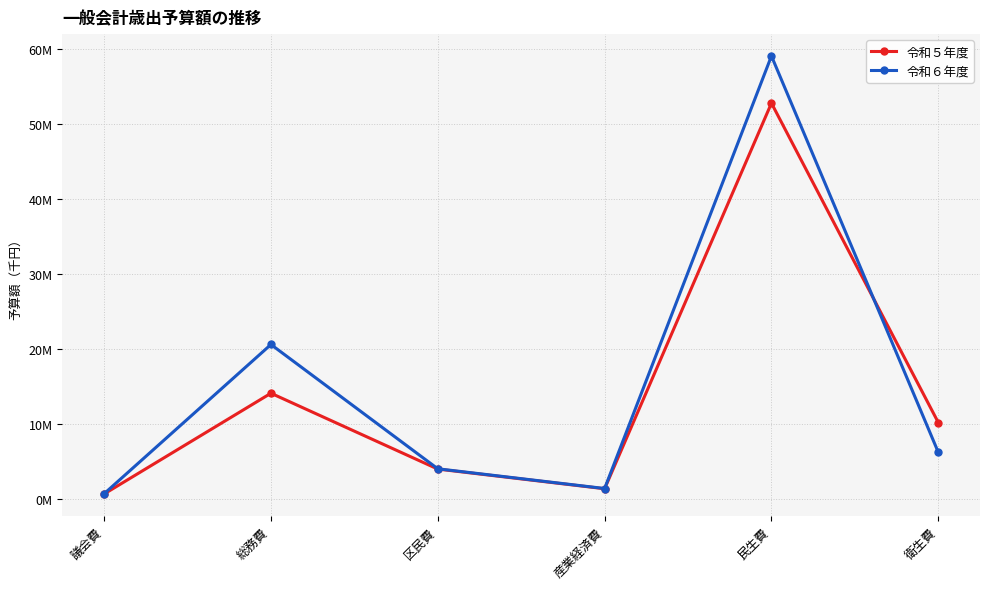

What is the smallest value displayed?

650468